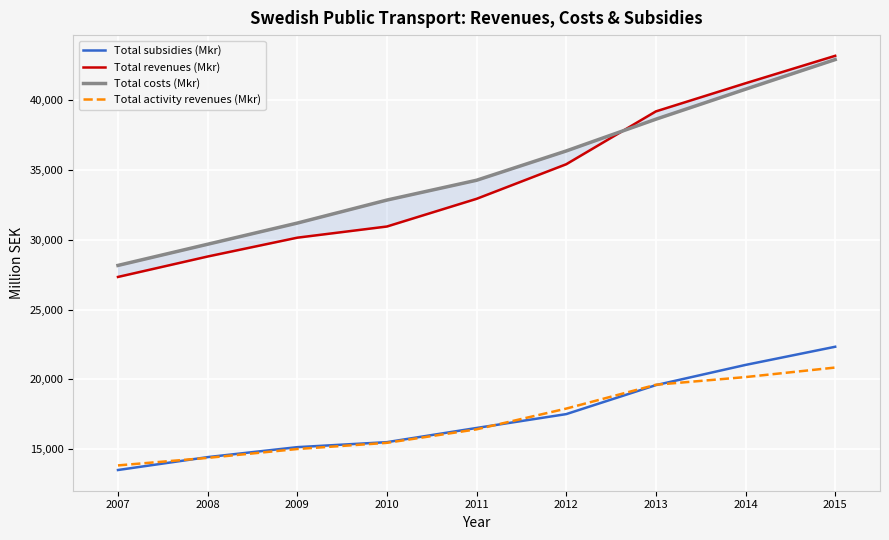

True or false: Total subsidies (Mkr) has a value of 12431.0 at 2014.

False